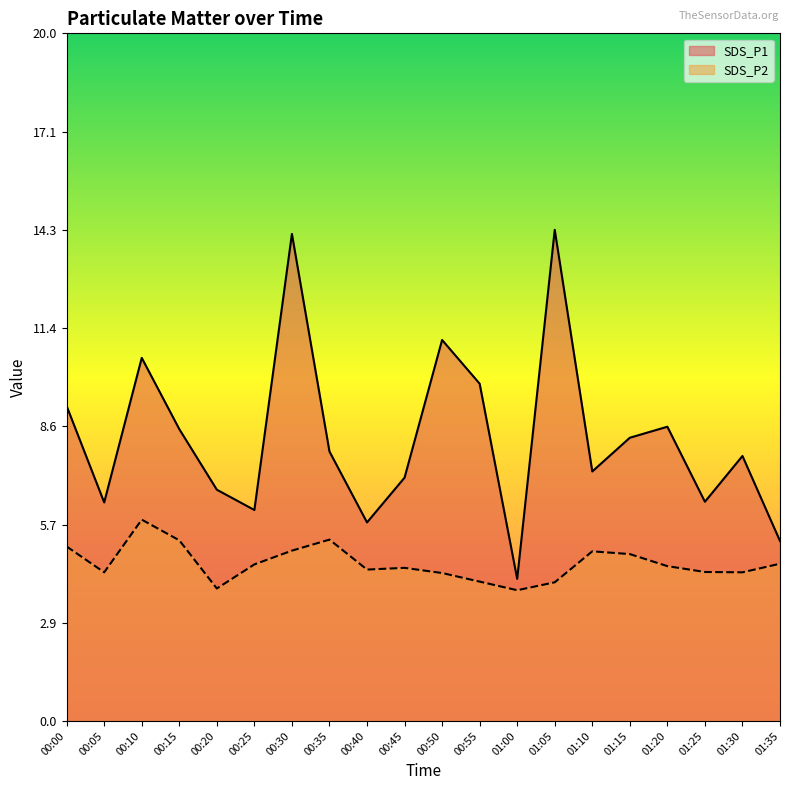

What is the difference between the second highest and second lowest values in the SDS_P1 series?

8.9